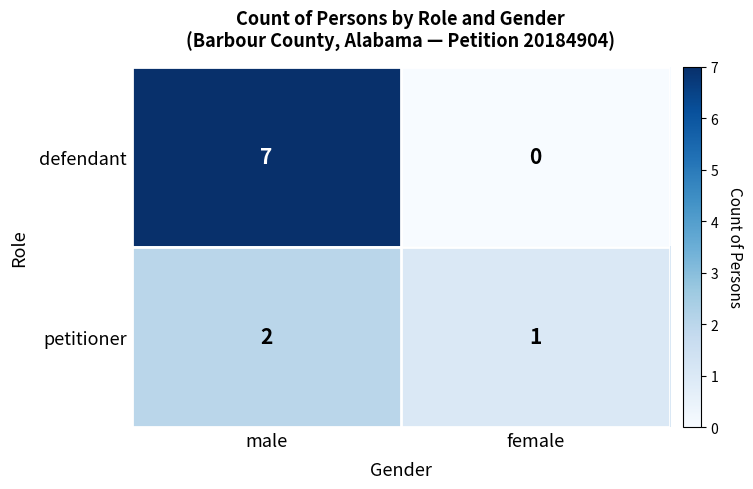

At how many categories does at least one series exceed 4?

1